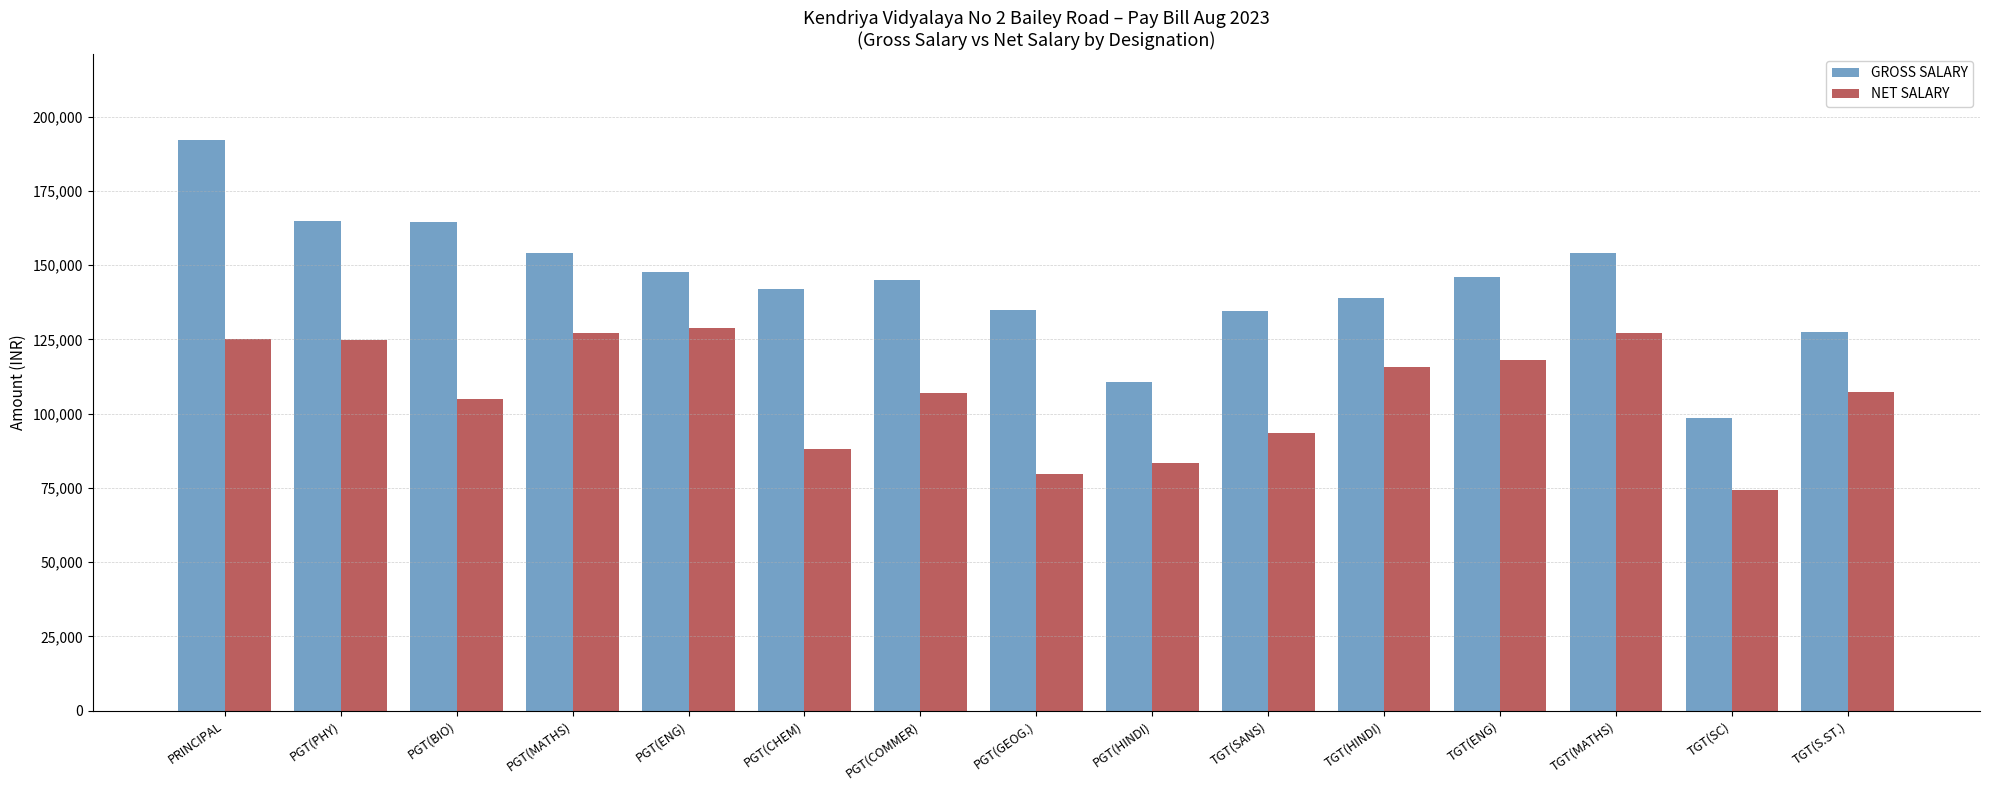

Is it true that GROSS SALARY equals 146064 at TGT(ENG)?

True